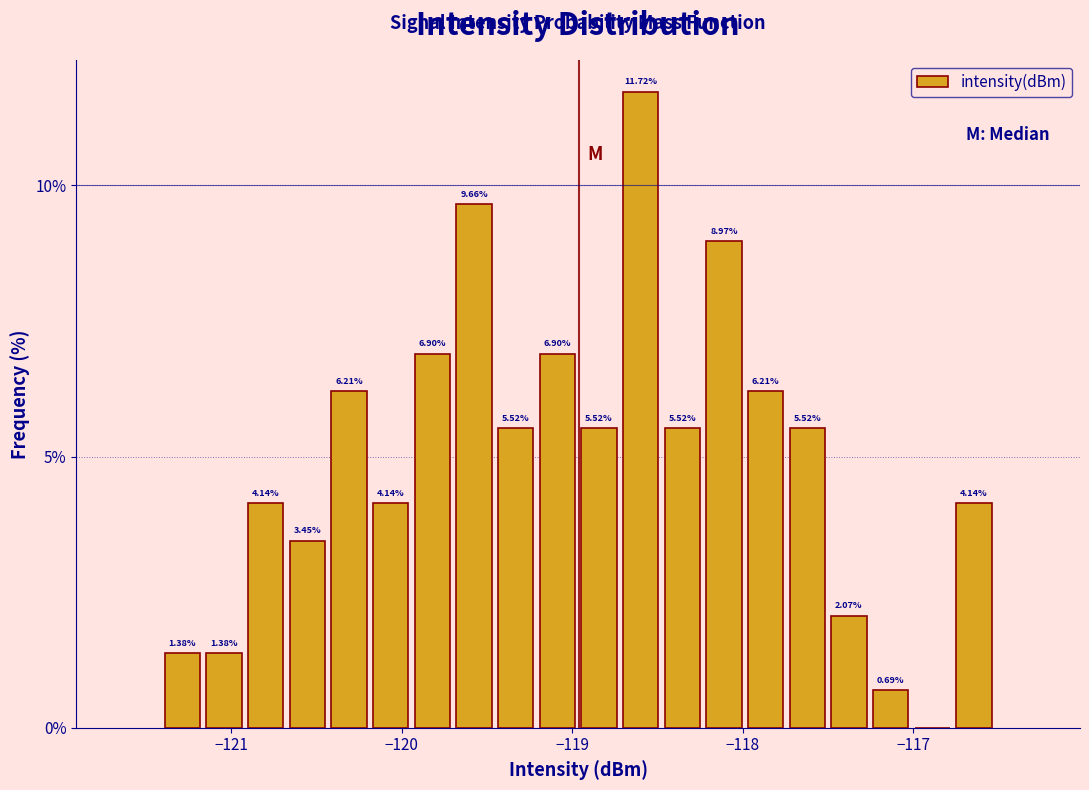

Around what value on the x-axis is the tallest bar? Give the approximate position of its centre, as read against the axis.

-118.6